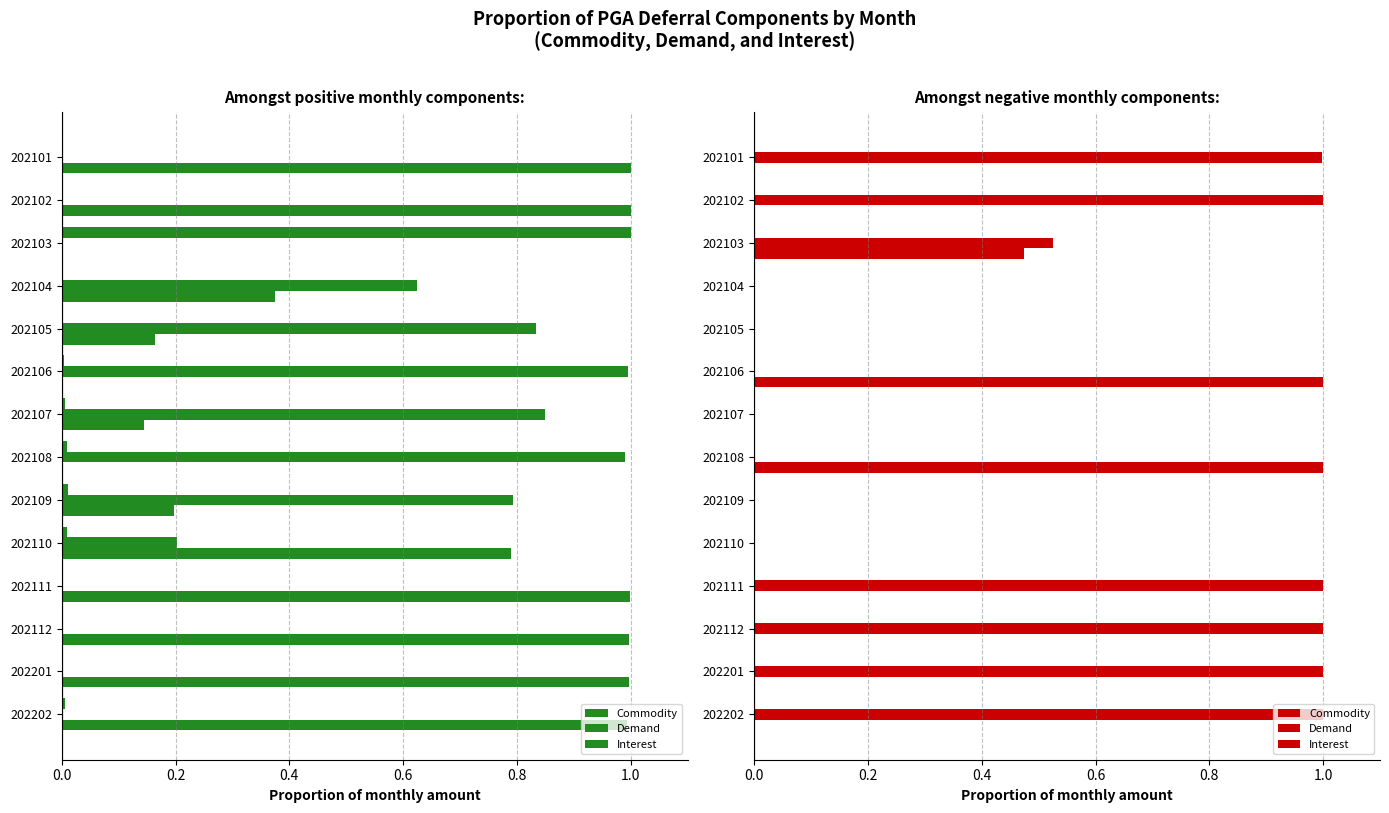

Are the bars horizontal?

Yes